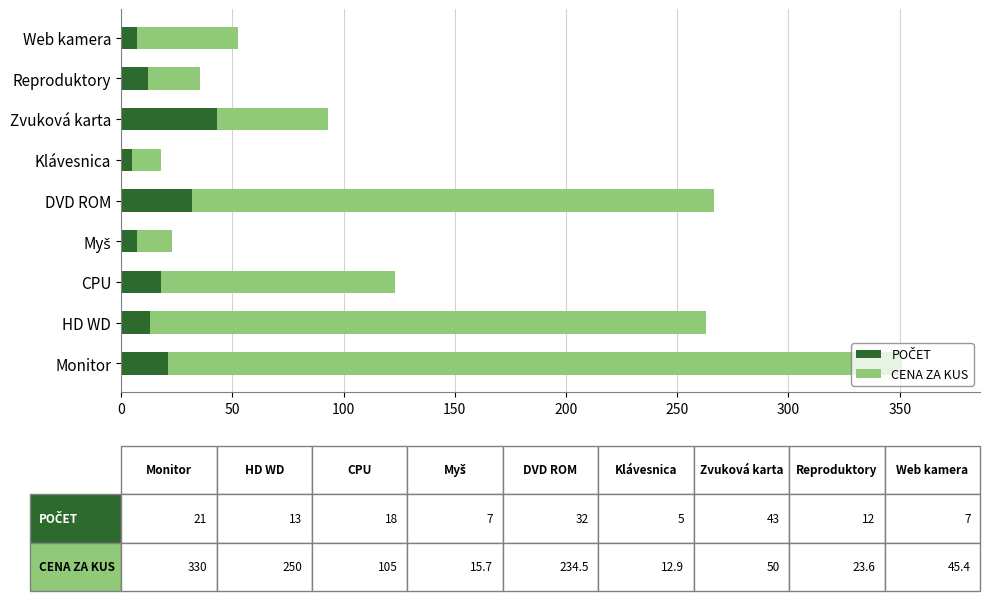

What is the total value across all series at DVD ROM?

266.5